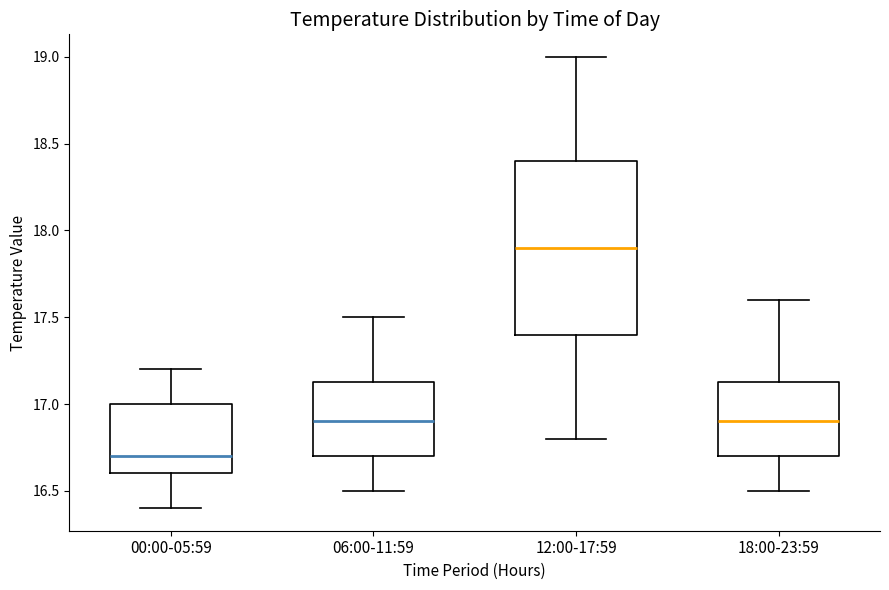

Reading left to right, transcribe this box plot: for each box, give where its median line is, the range the box spans, and where its two whiskers end, as read against the y-axis. The values are not printed on the chart, so give them approximately, as read against the axis.

00:00-05:59: median 16.70, box 16.60 to 17.00, whiskers 16.40 to 17.20
06:00-11:59: median 16.90, box 16.70 to 17.15, whiskers 16.50 to 17.50
12:00-17:59: median 17.90, box 17.40 to 18.40, whiskers 16.80 to 19.00
18:00-23:59: median 16.90, box 16.70 to 17.15, whiskers 16.50 to 17.60